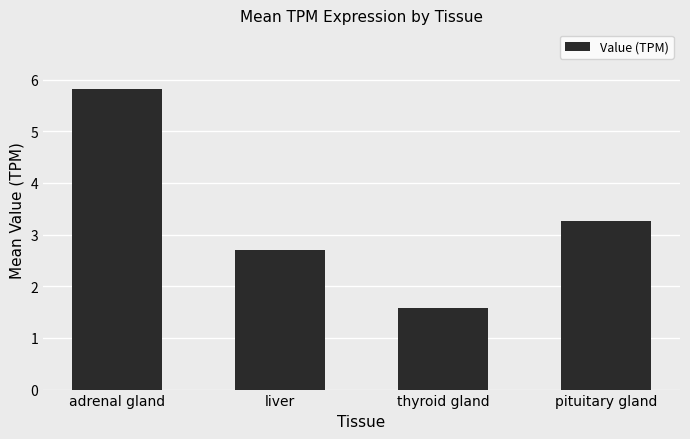

What is the label of the 2nd bar from the right?

thyroid gland